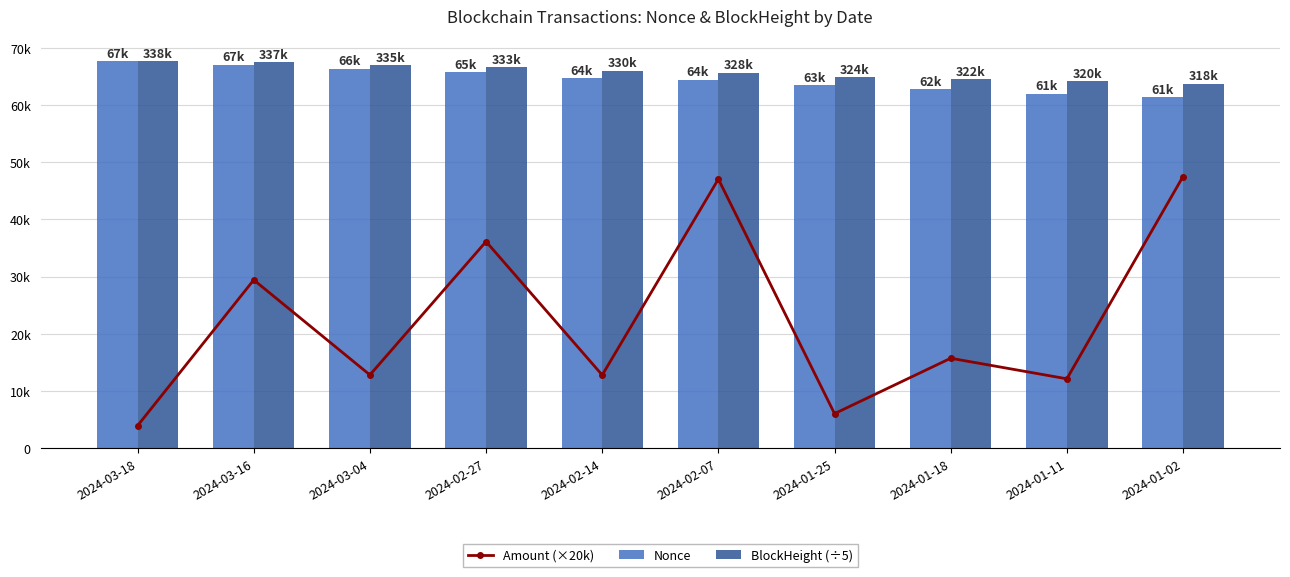

Where is BlockHeight (÷5) nearest to the value 65720?

2024-02-07